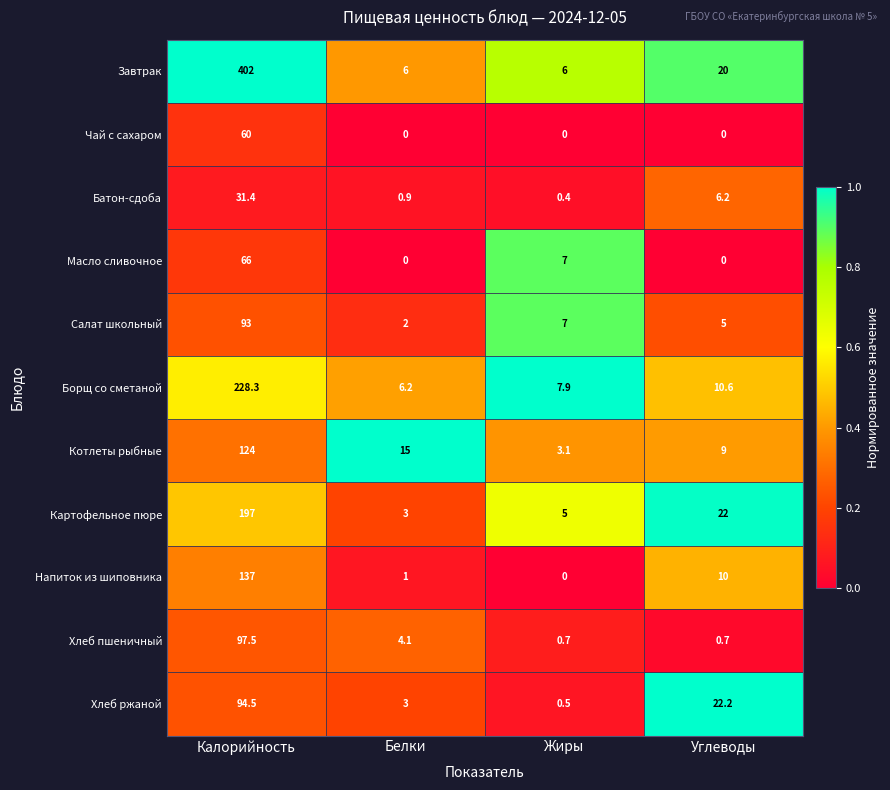

What is the sum of the Борщ со сметаной values at Углеводы and Калорийность?

238.9